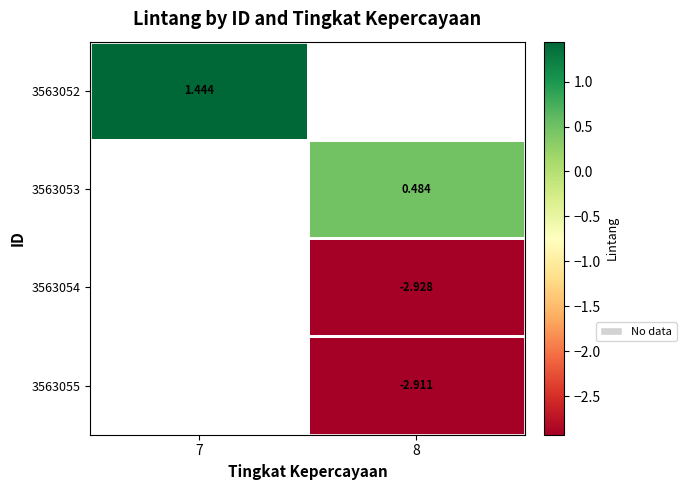

Which label corresponds to the smallest value in the chart?

8